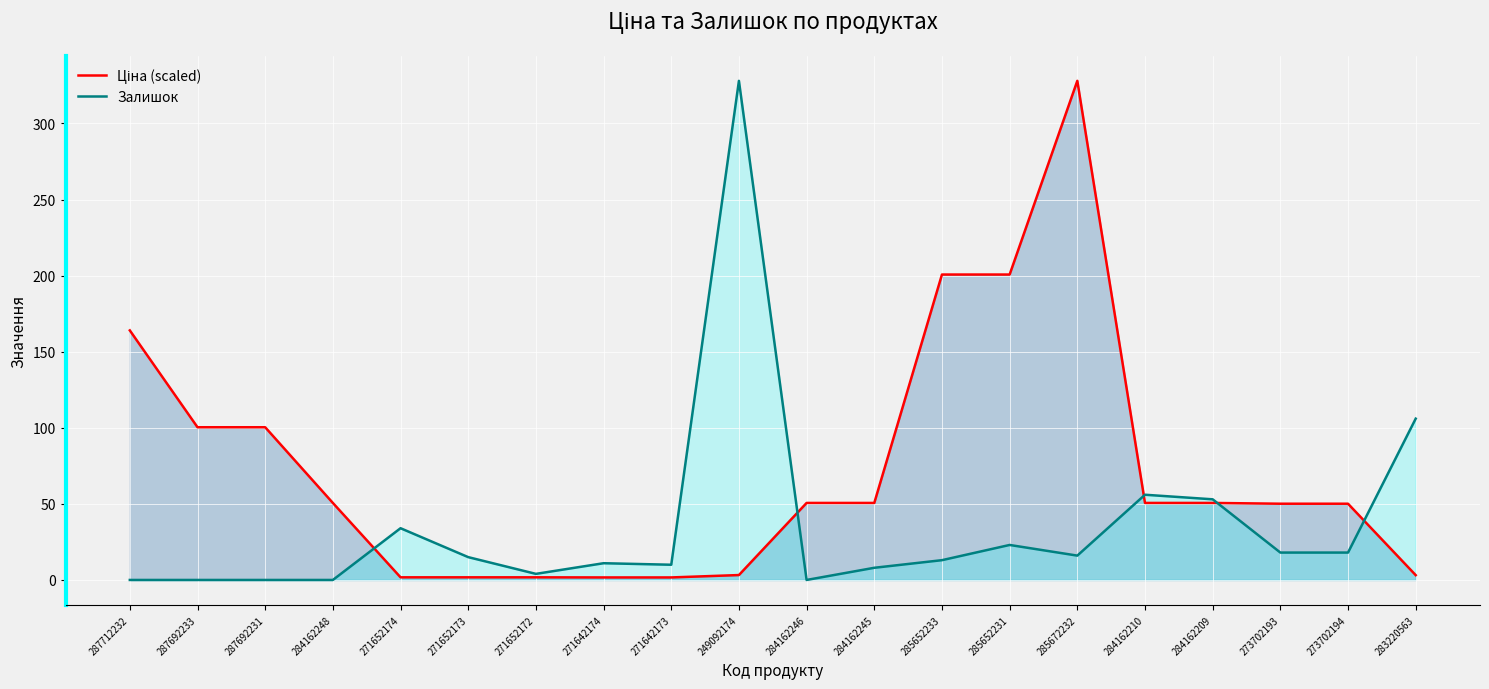

Which has a higher value, 284162245 or 287692231?

287692231